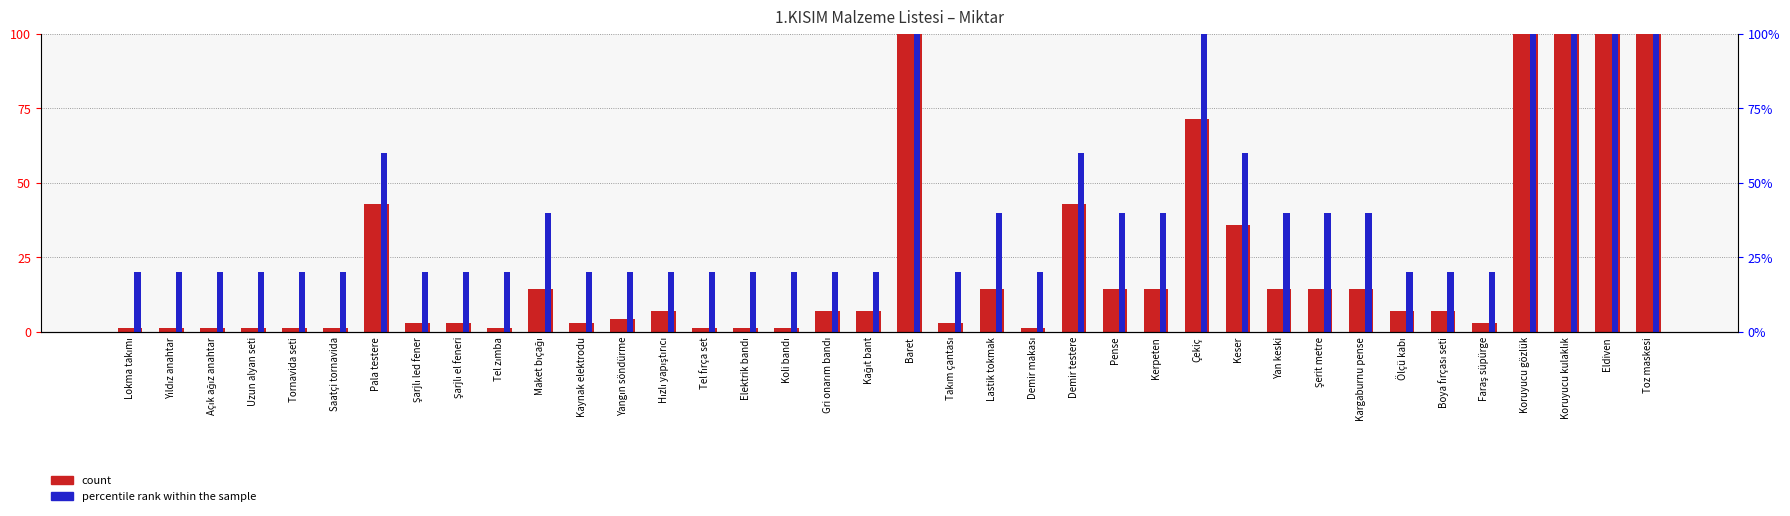

At which category is the sum across all series the highest?

Baret